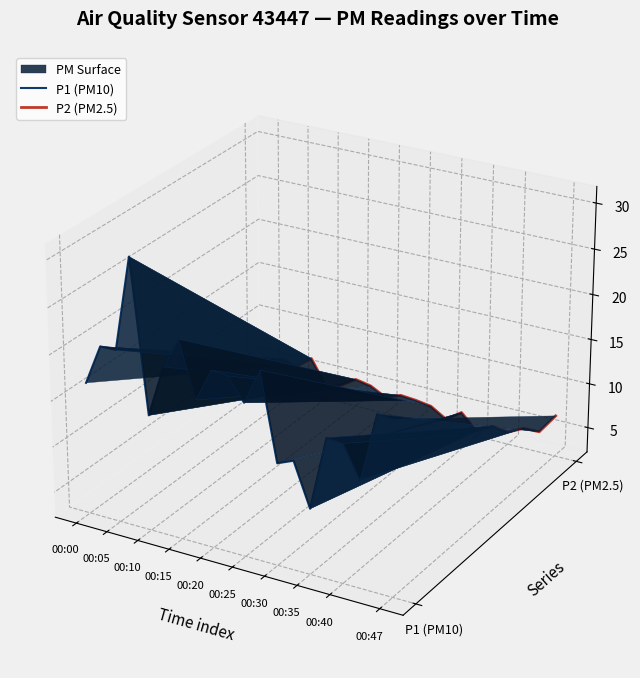

True or false: P1 (PM10) has more than 1 interior local peaks.

True